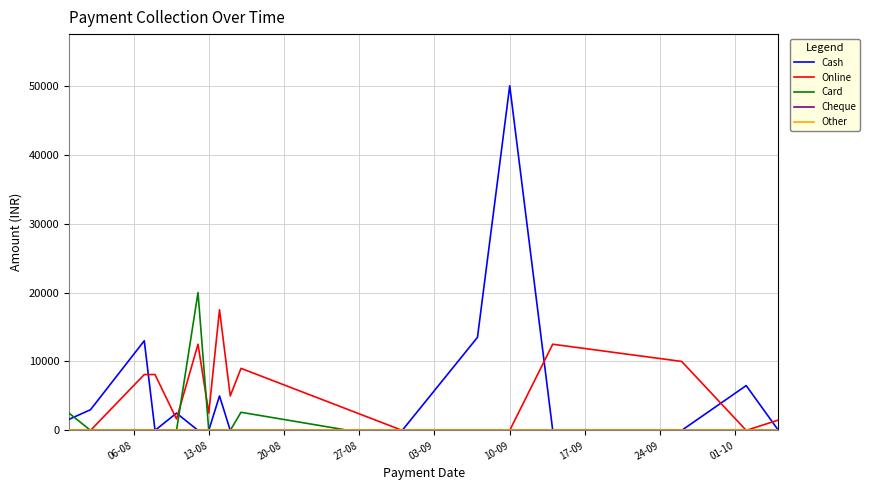

At which label does Cash reach its minimum?

27-08